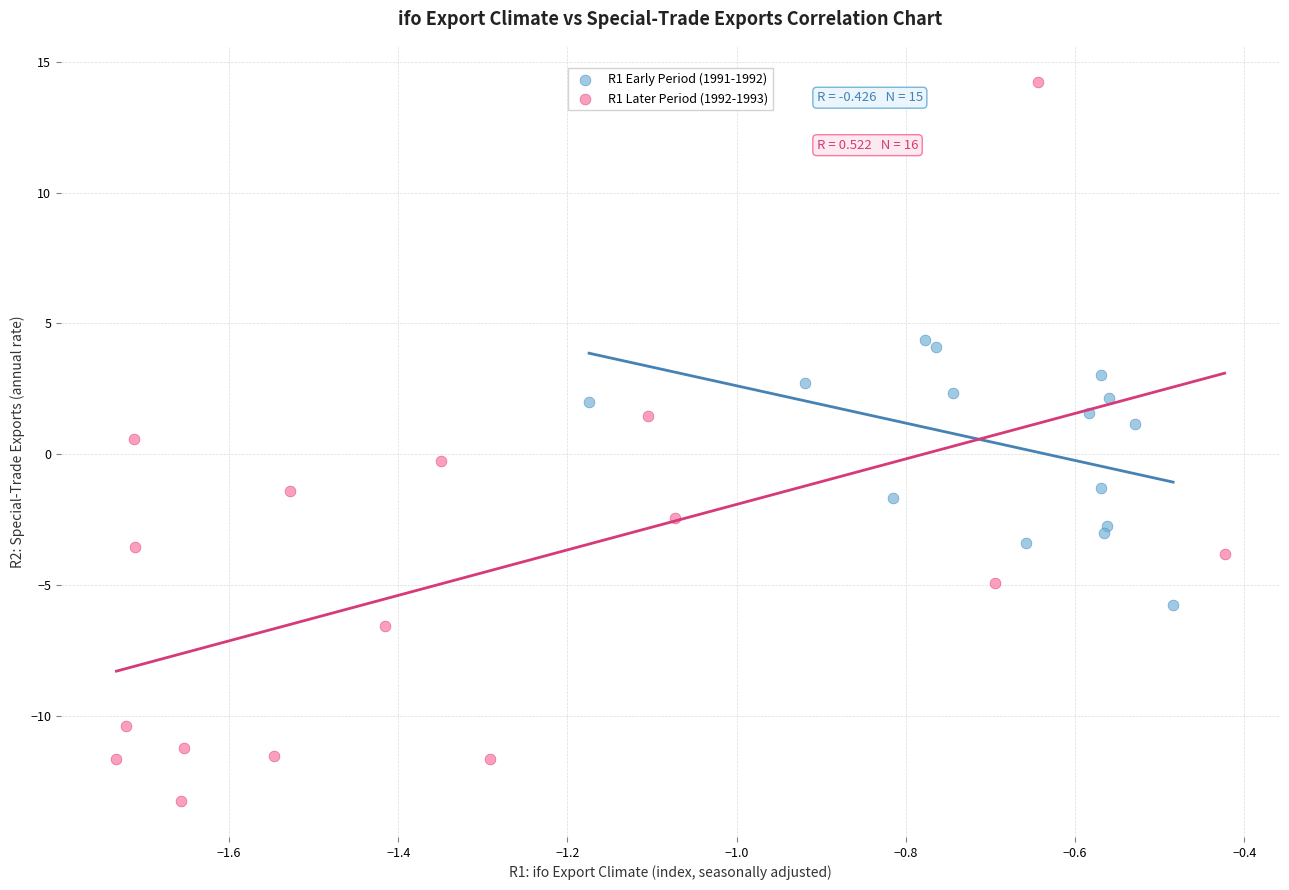

Which series has the widest spread of Y values?

R1 Later Period (1992-1993)